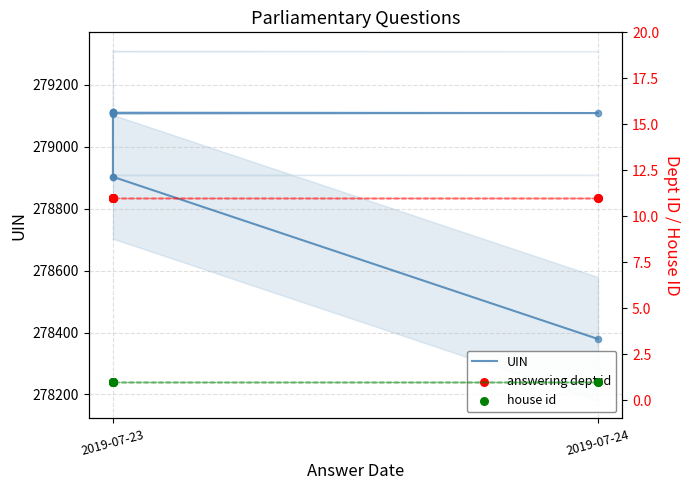

Which series has the widest spread of Y values?

UIN